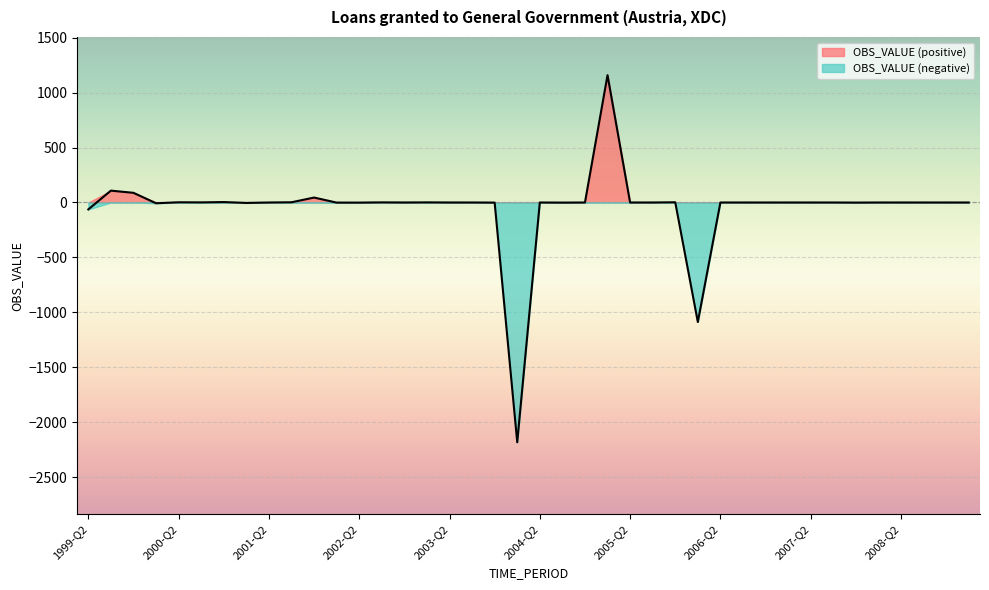

Which category has the lowest value across all series?

2004-Q1